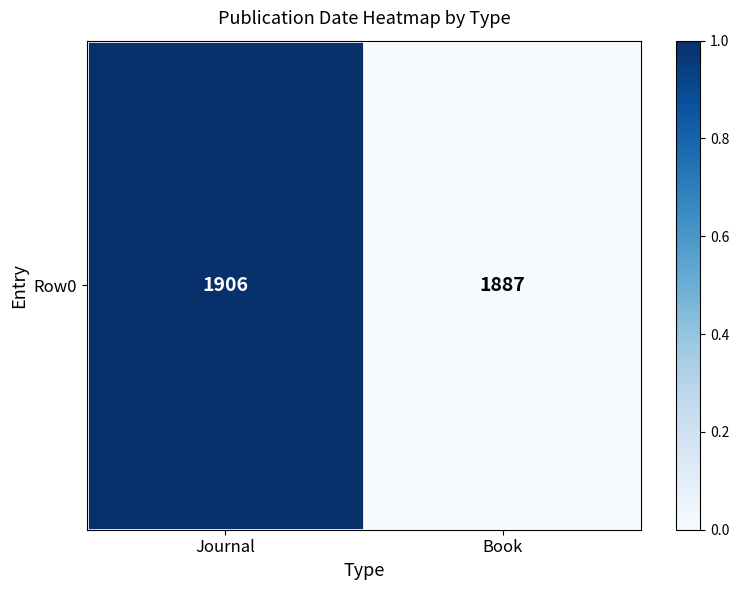

Rank the categories by value from lowest to highest.

Book, Journal